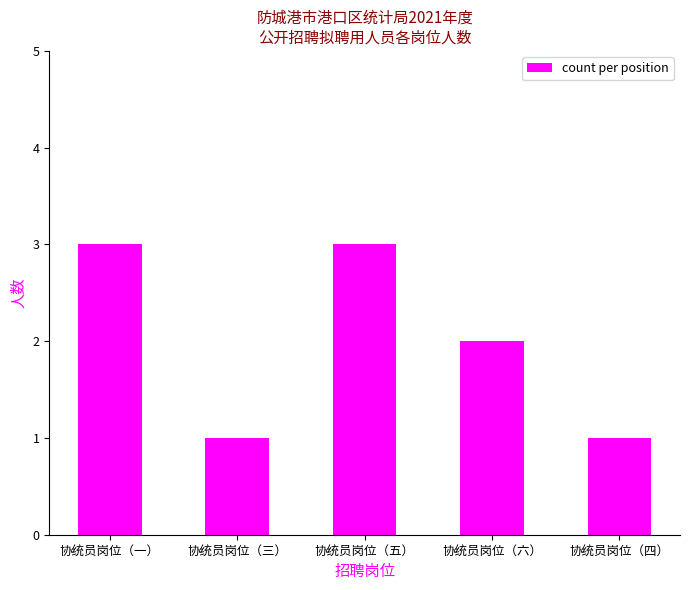

What is the difference between the second highest and second lowest values?

2